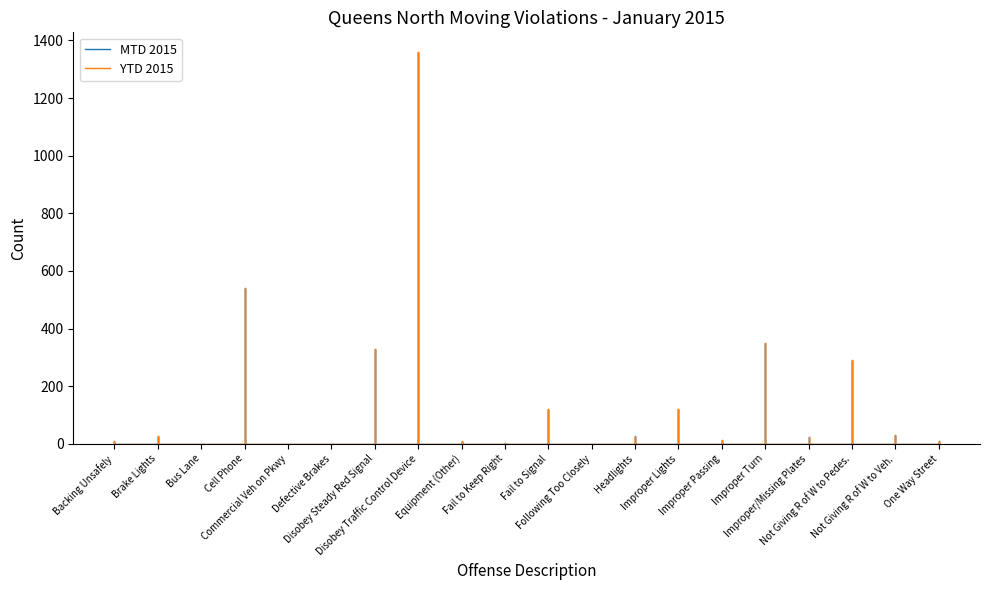

What position from the left is Bus Lane?

3